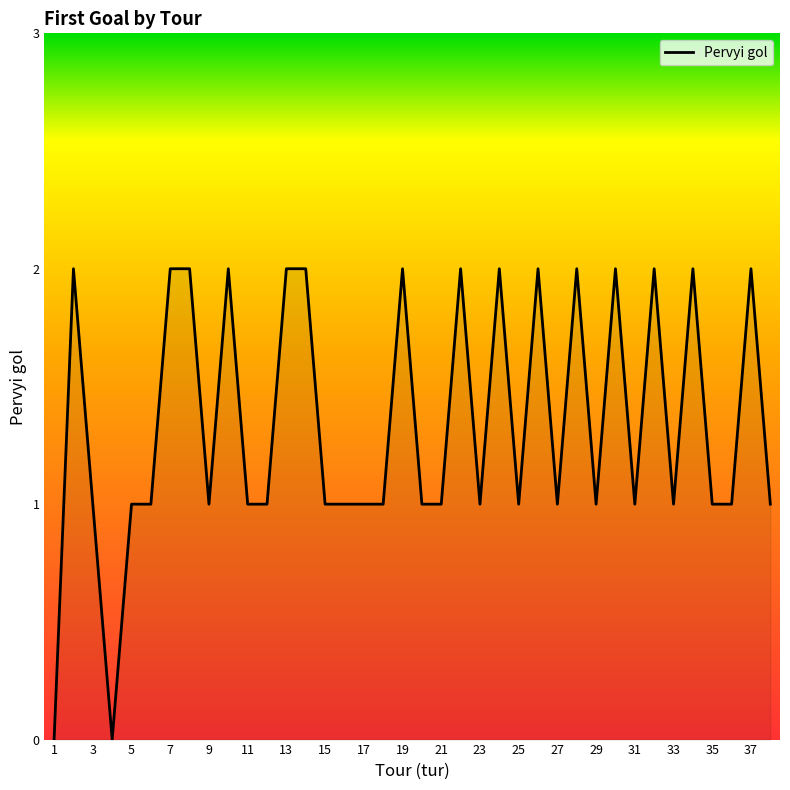

The value at 3 is 1. True or false?

True